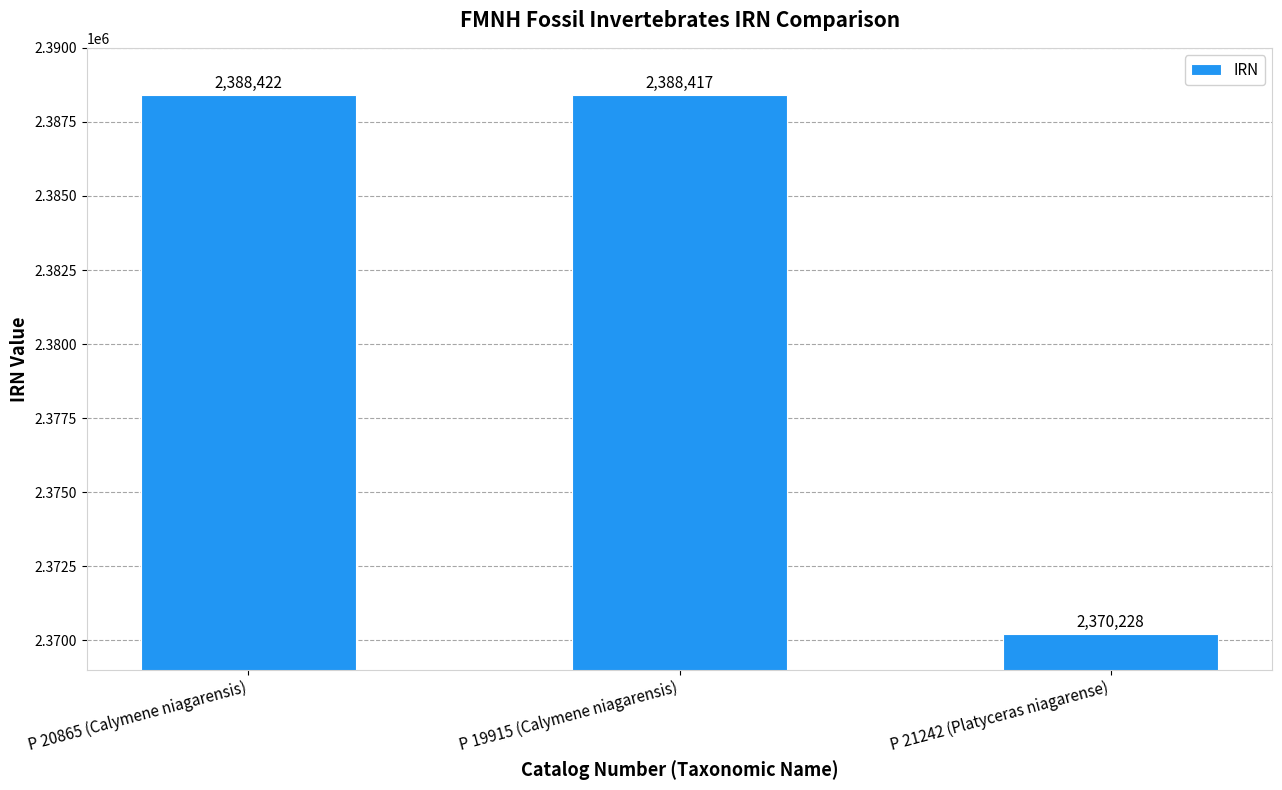

What is the value of the 1st bar from the left?

2388422